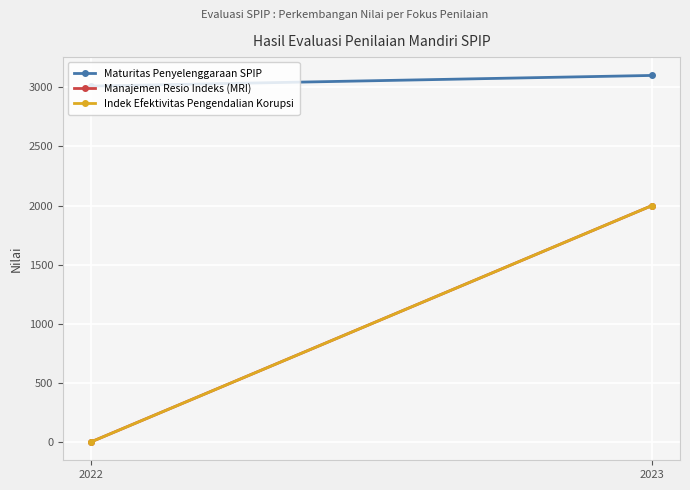

Reading left to right, list all the values displayed in this chart.

Maturitas Penyelenggaraan SPIP: 2022=3010.0	2023=3100.0
Manajemen Resio Indeks (MRI): 2022=2.4	2023=2000.0
Indek Efektivitas Pengendalian Korupsi: 2022=2.2	2023=2000.0